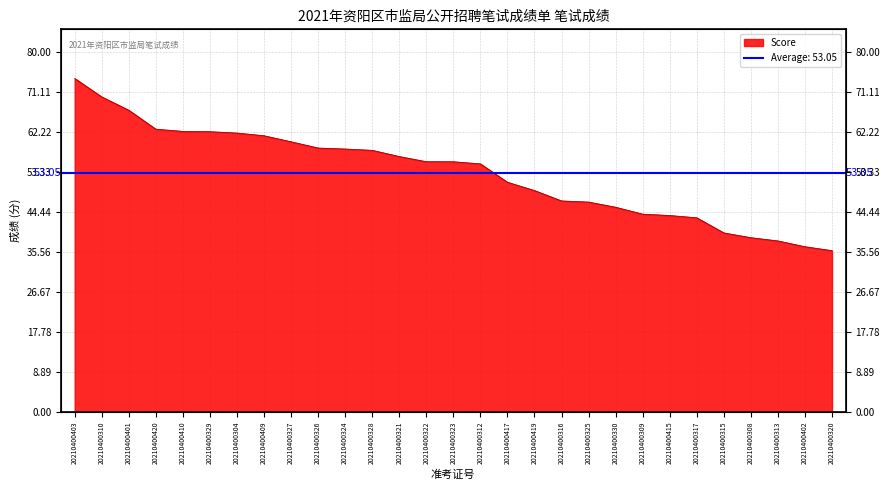

Read the value at 20210400419.

49.2